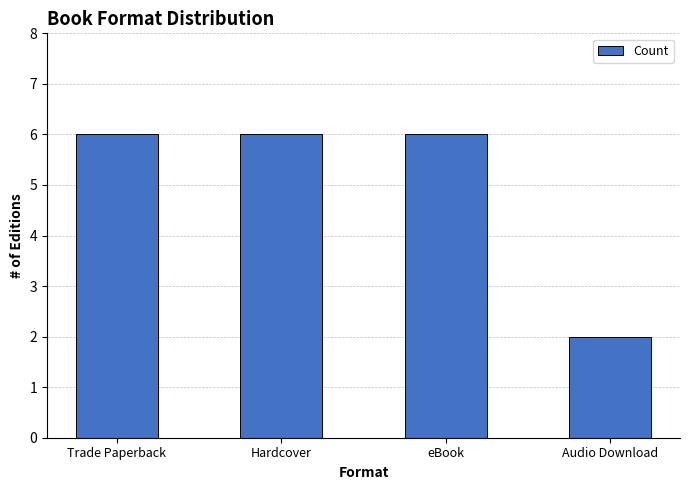

What is the label of the 3rd bar from the right?

Hardcover